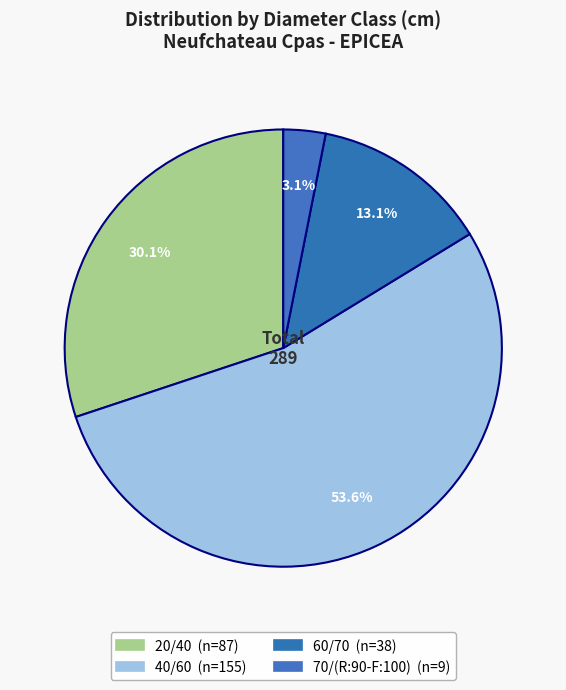

How much of the chart is everything except 70/(R:90-F:100)?

96.9%